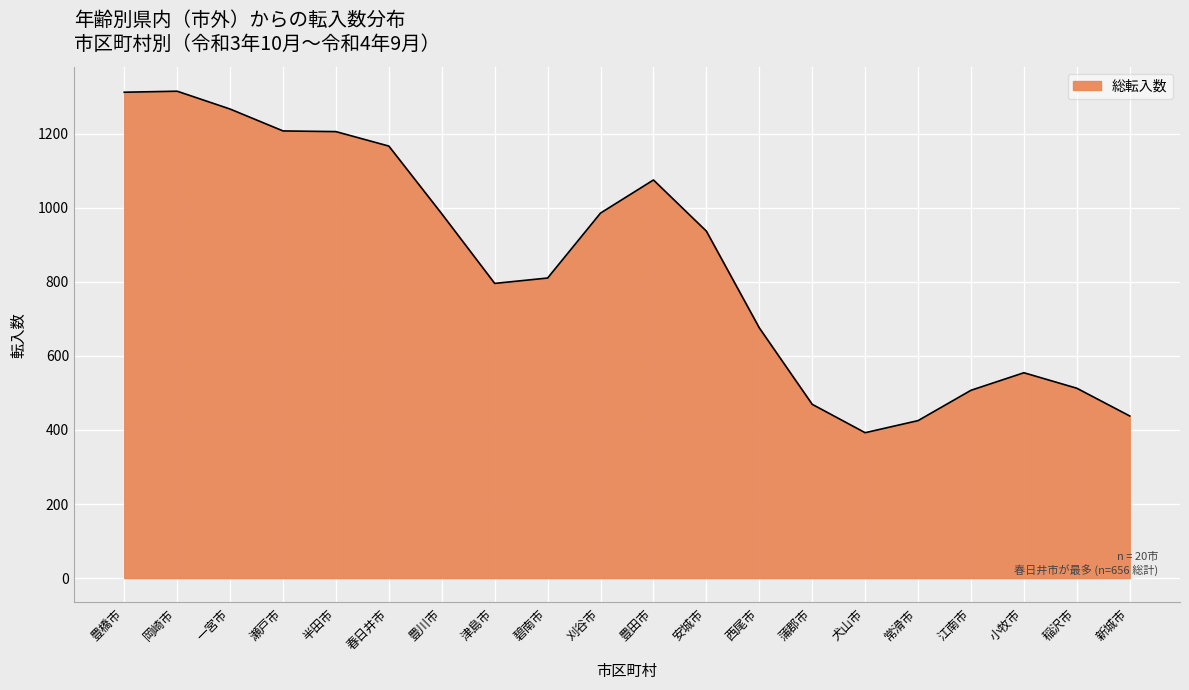

What is the difference between the maximum and minimum values?

921.9